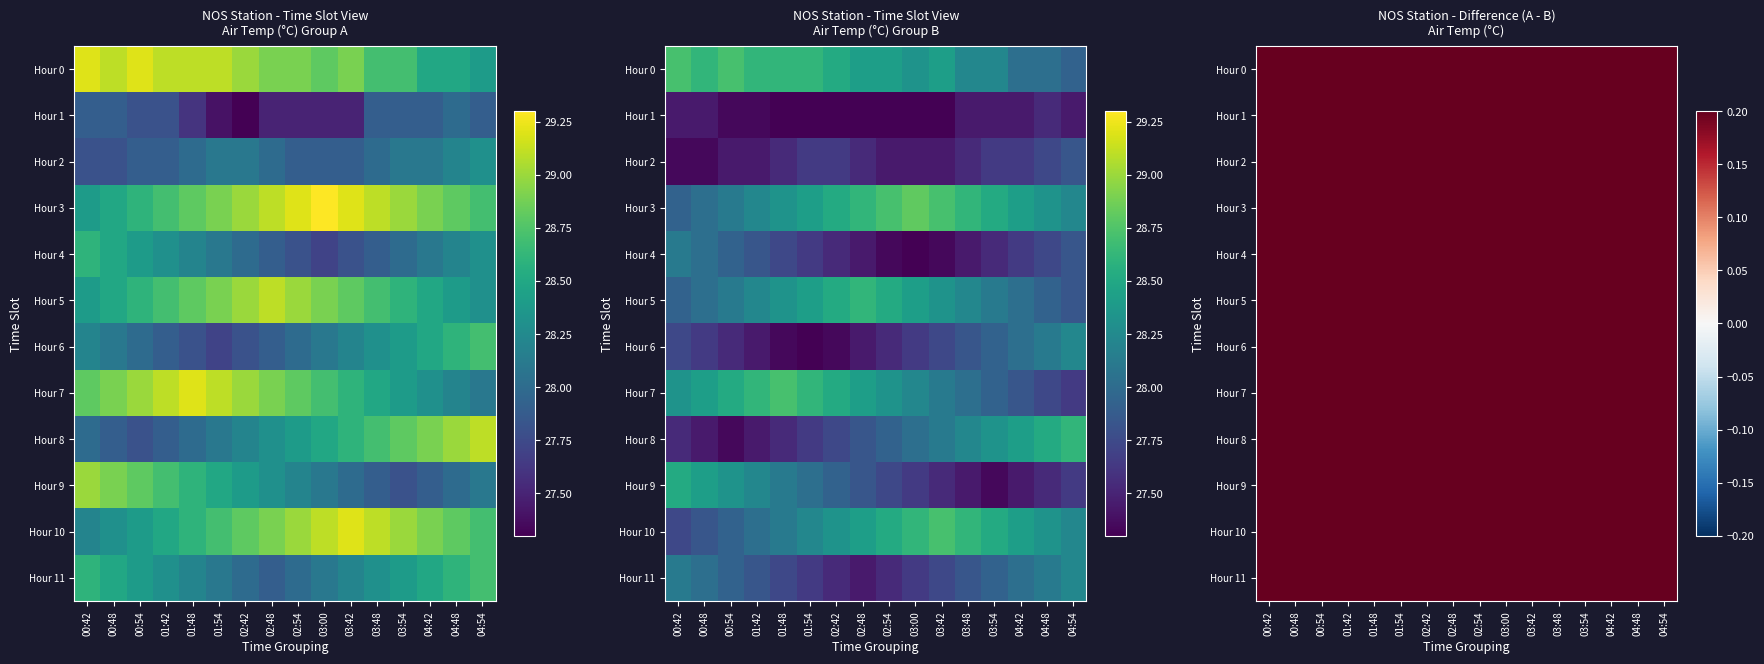

The value of Hour 1 at 04:42 is 0.5. True or false?

True